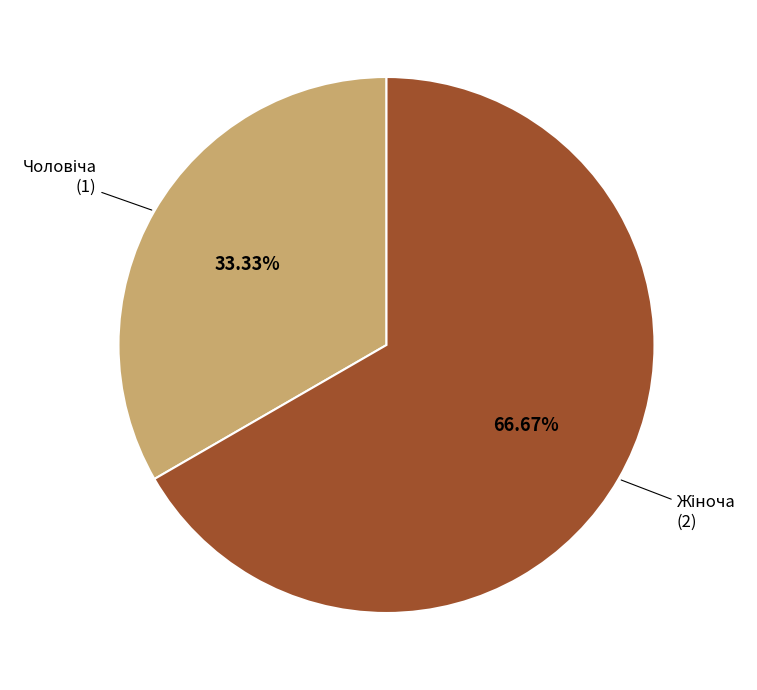

Is there any slice that represents more than half of the pie?

Yes